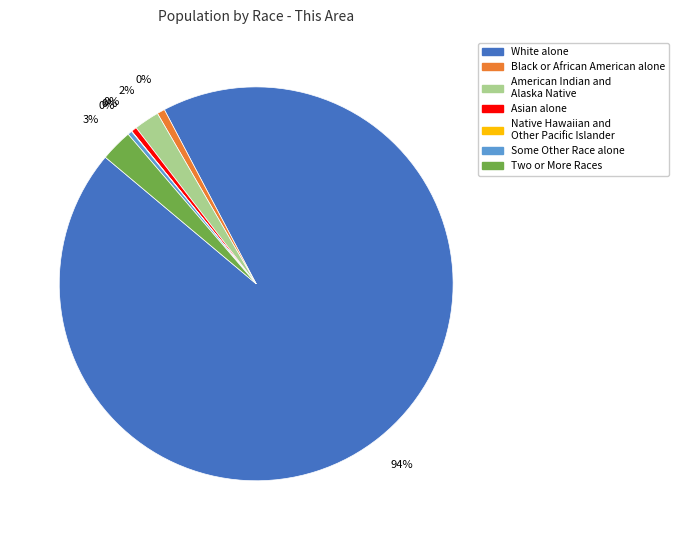

Which slice is the smallest?

Native Hawaiian and Other Pacific Islander